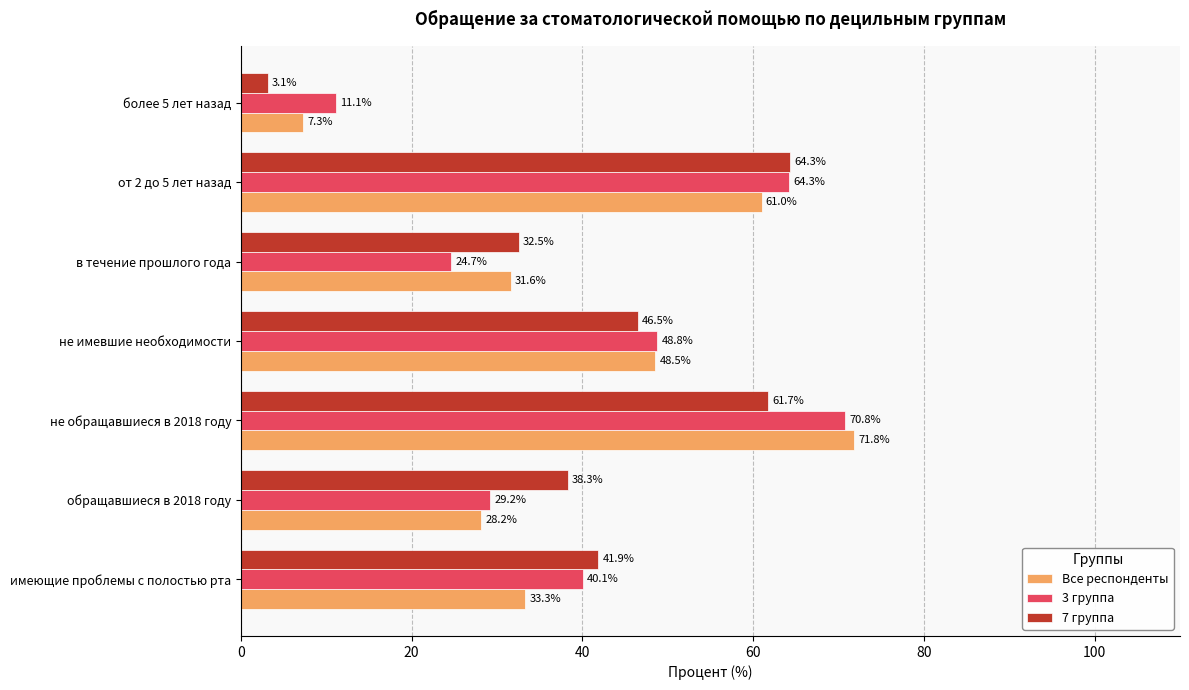

What is the average value of the 7 группа series?

41.2